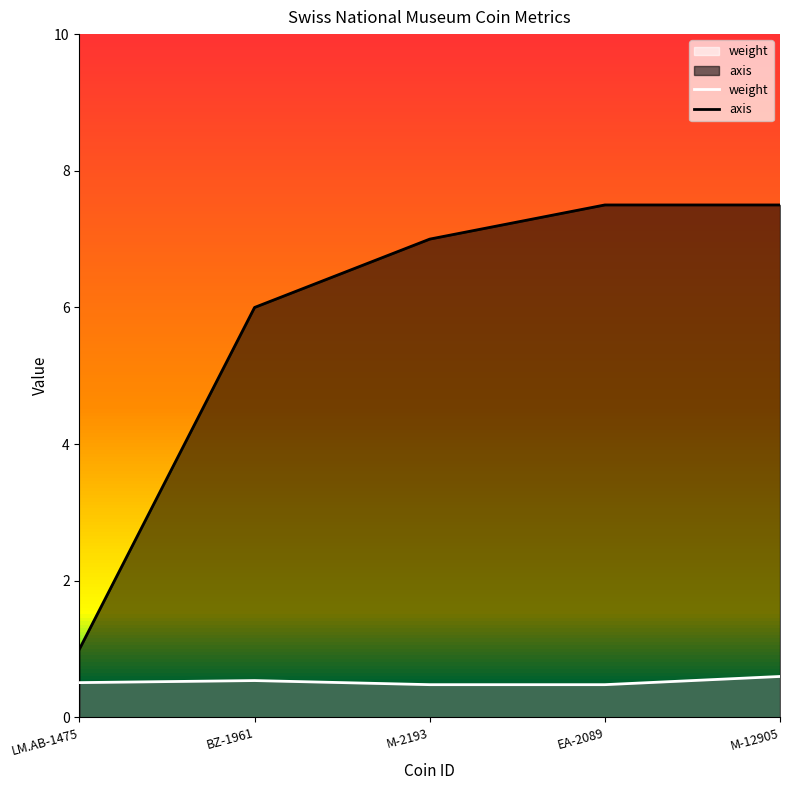

List the series in order of their peak value, highest first.

axis, weight